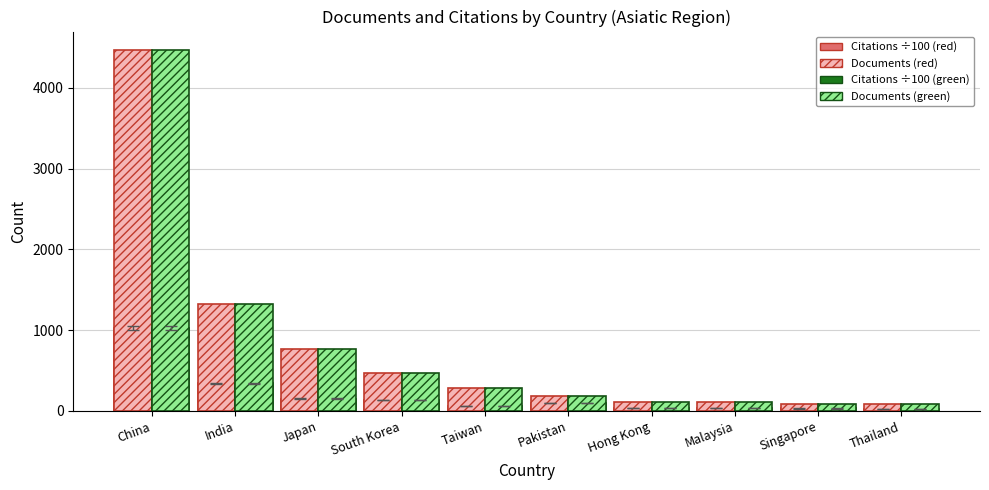

How many bars are there in total?

40